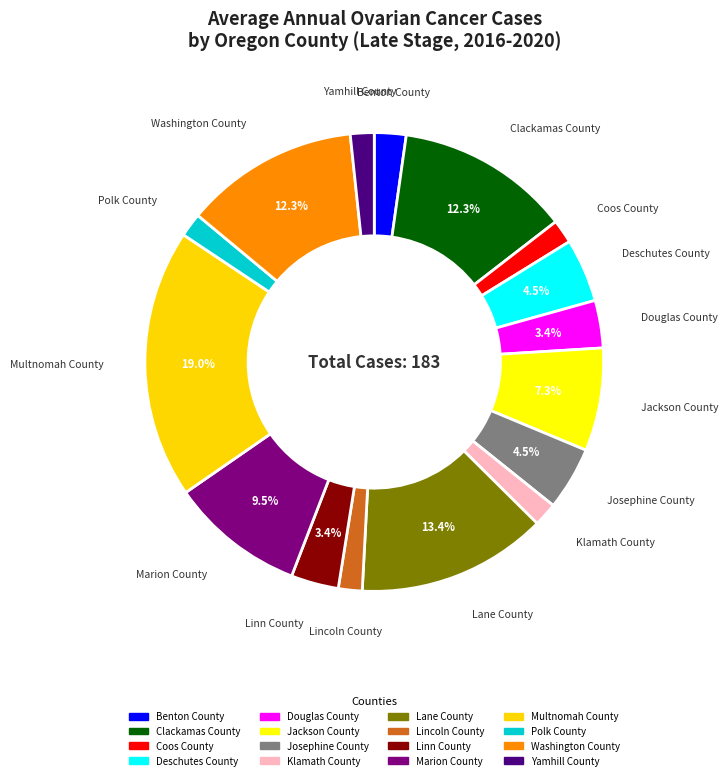

Does any single category account for the majority?

No